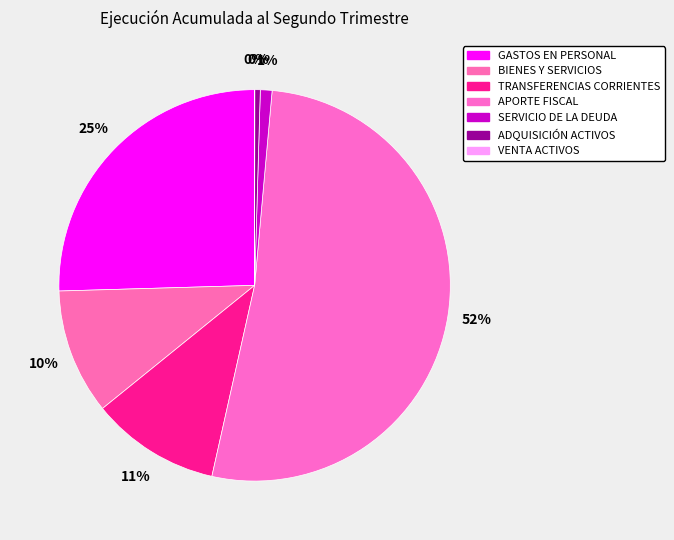

How many segments does this pie chart have?

7